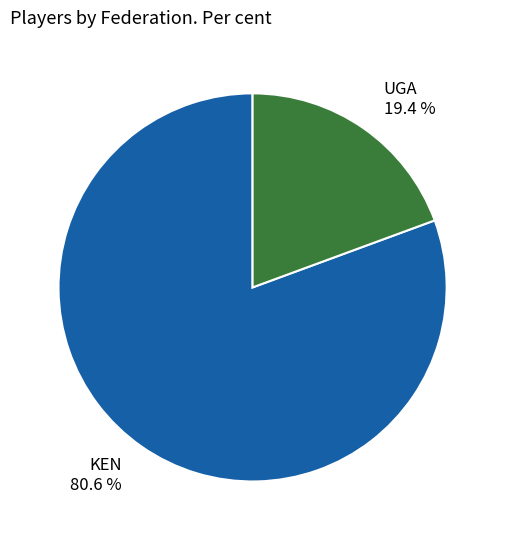

Rank the categories by value from highest to lowest.

KEN 80.6 %, UGA 19.4 %